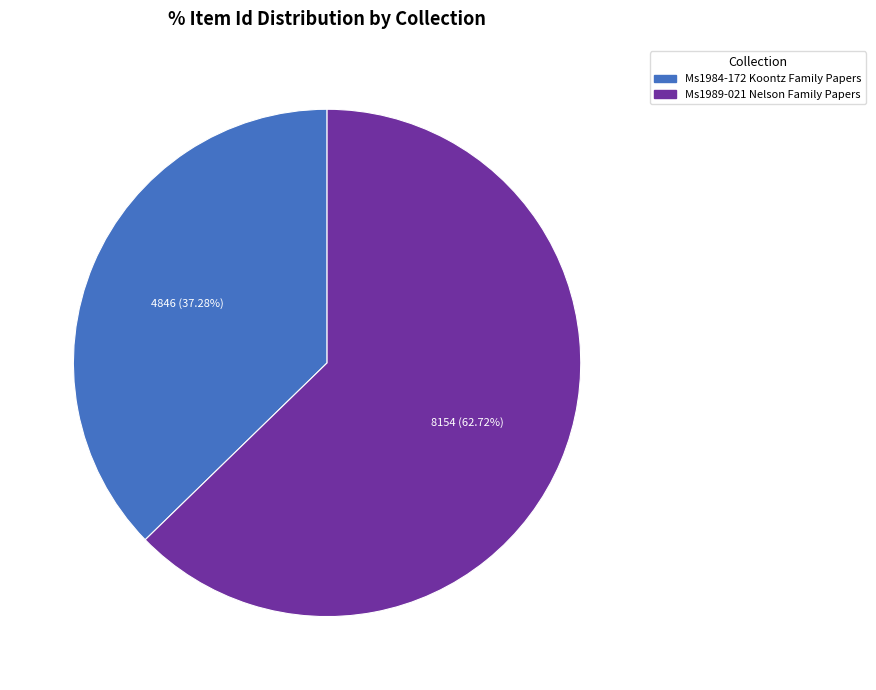

Which slice is the largest?

Ms1989-021 Nelson Family Papers